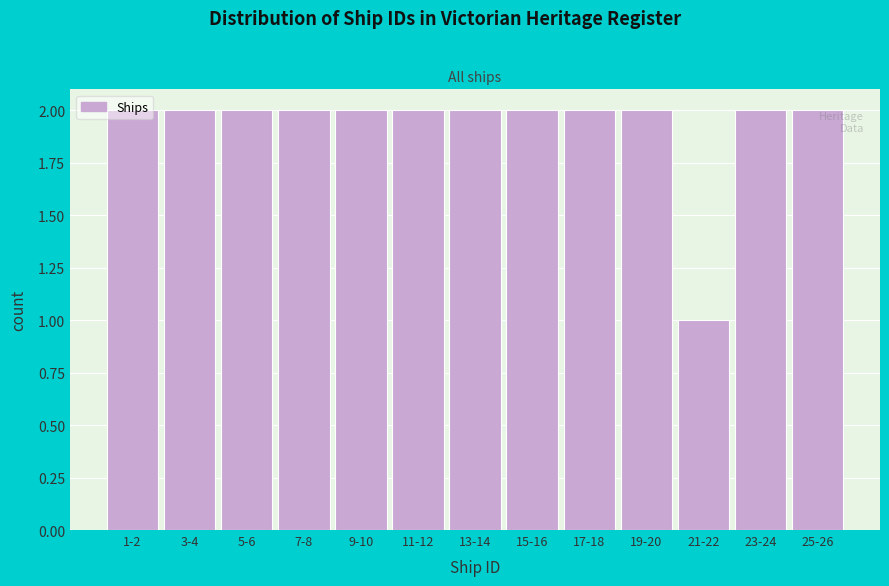

What is the sum of all values?

25